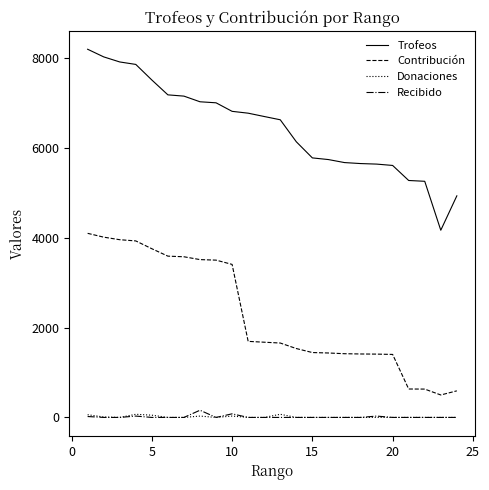

What is the maximum value for Contribución?

4100